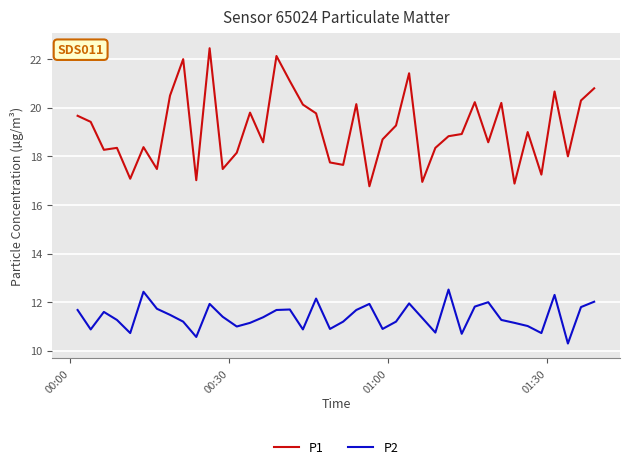

True or false: P1 and P2 intersect in this chart.

False